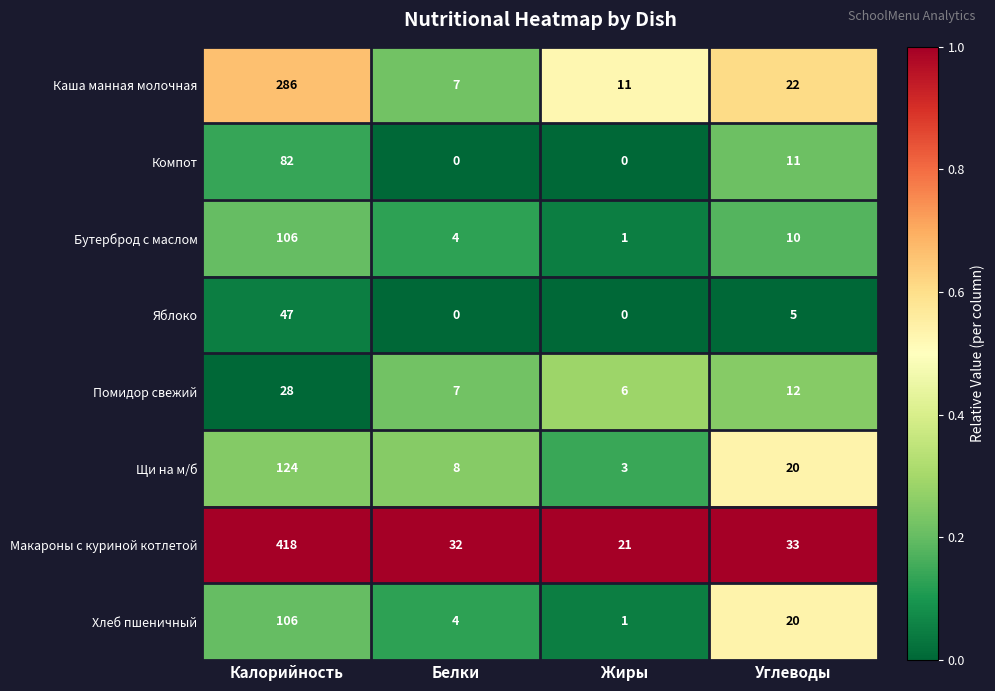

List the labels in order of Макароны с куриной котлетой value, largest first.

Калорийность, Углеводы, Белки, Жиры